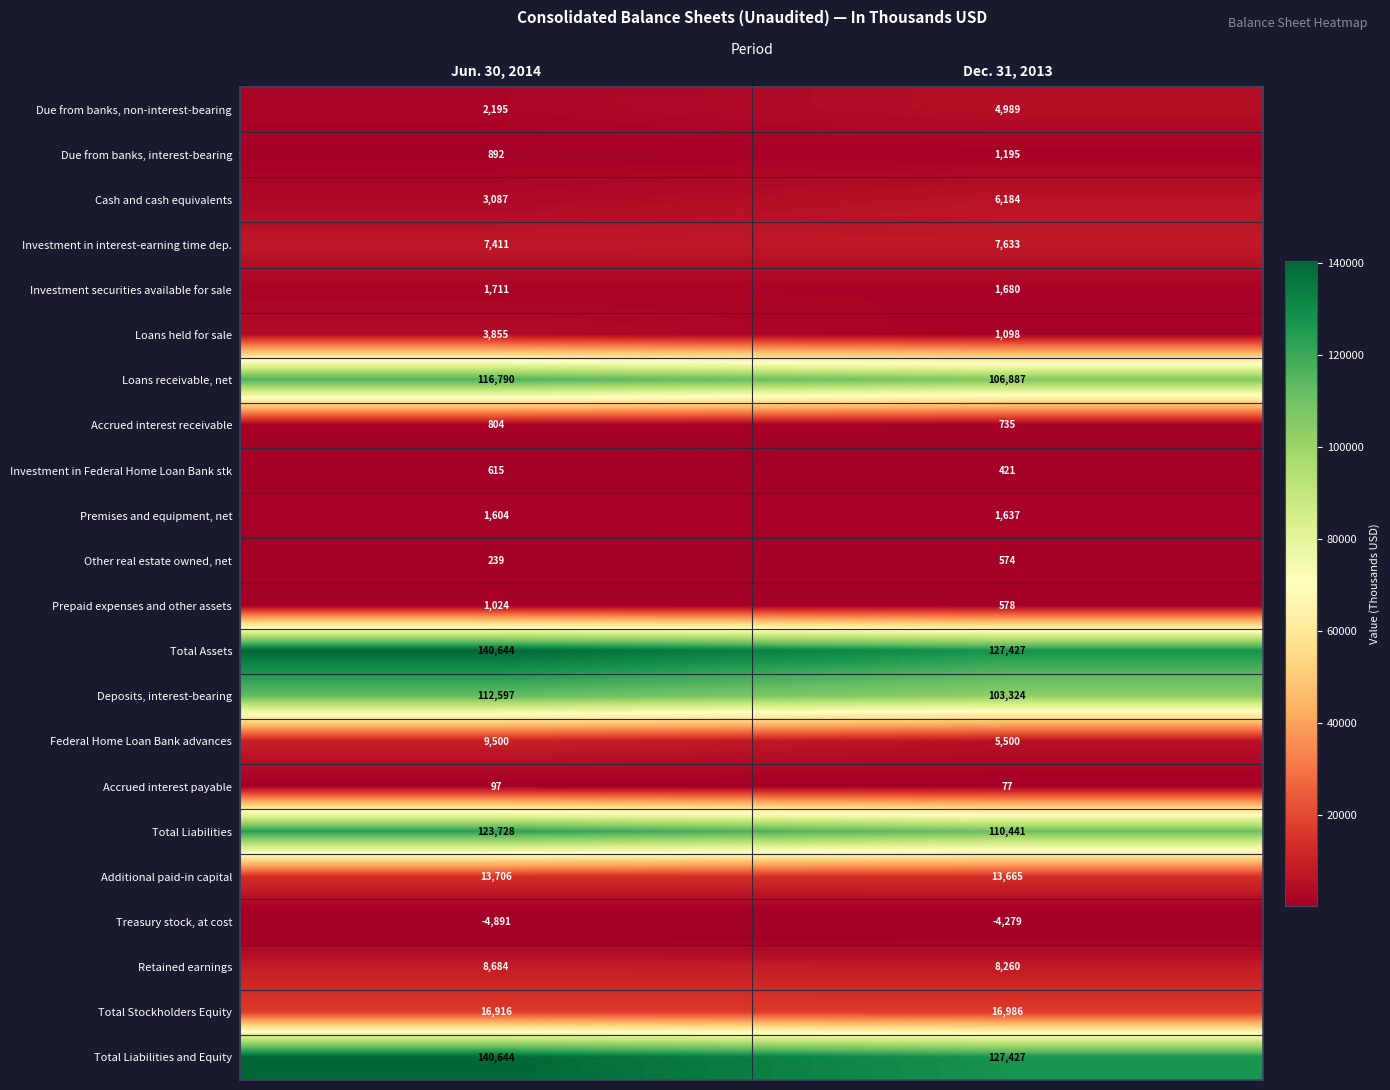

How many distinct data groups are displayed?

22